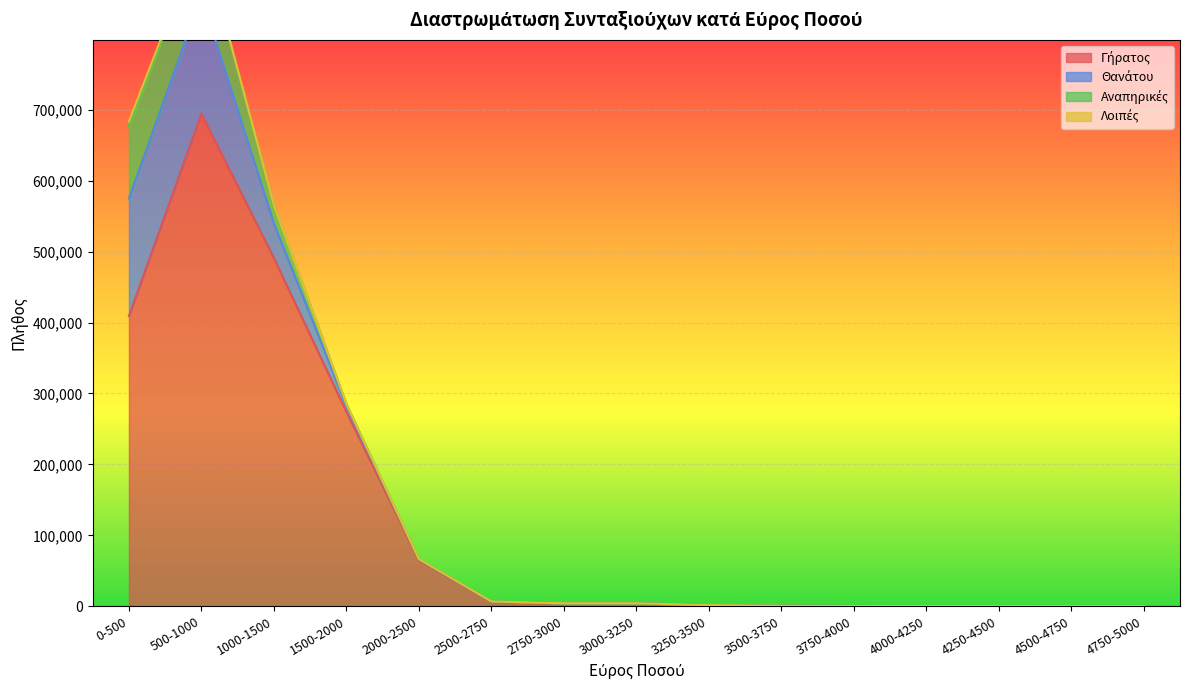

Which series has the largest range (max minus min)?

Γήρατος